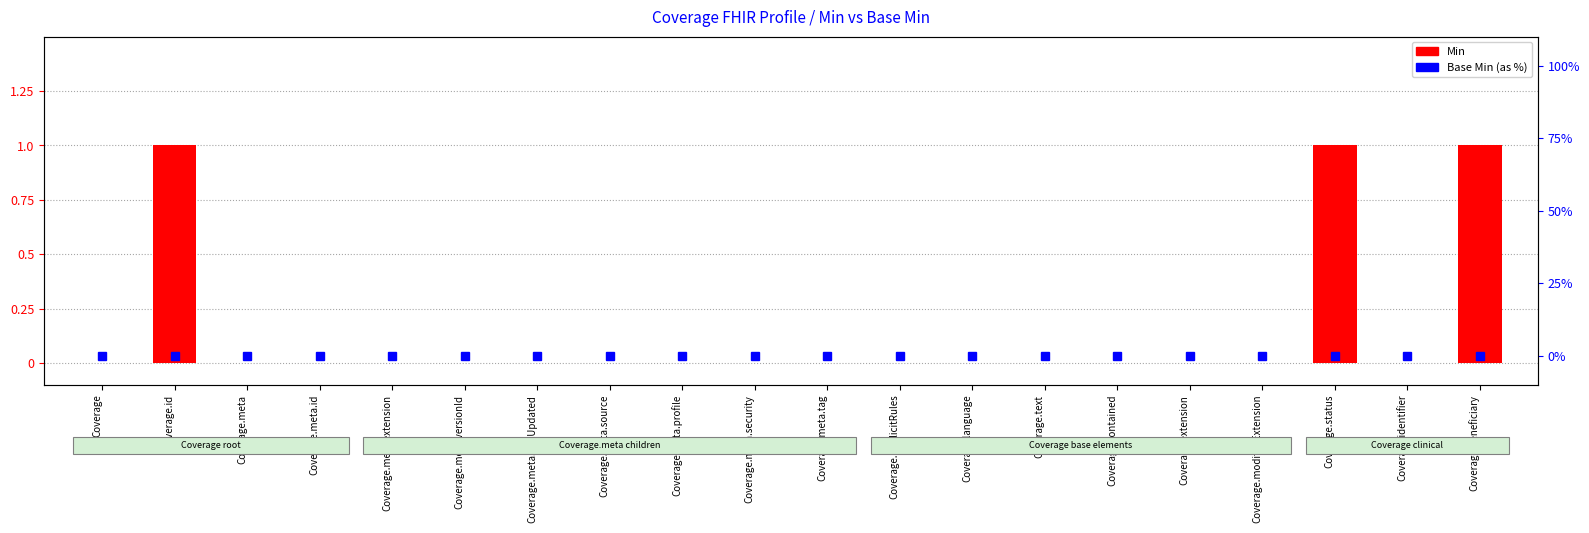

How many values in Min are above zero?

3